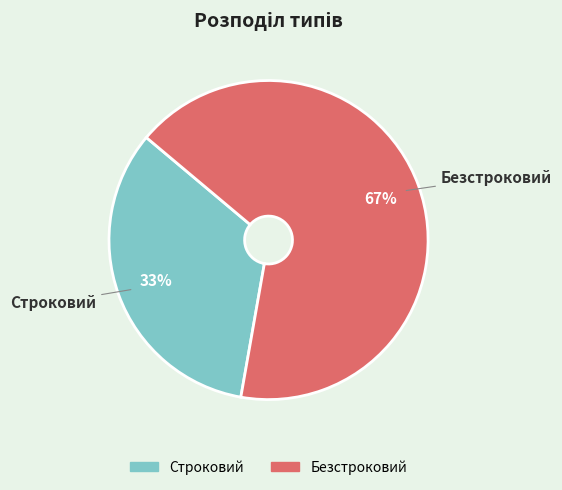

What percentage is the Безстроковий slice, to the nearest percent?

67%